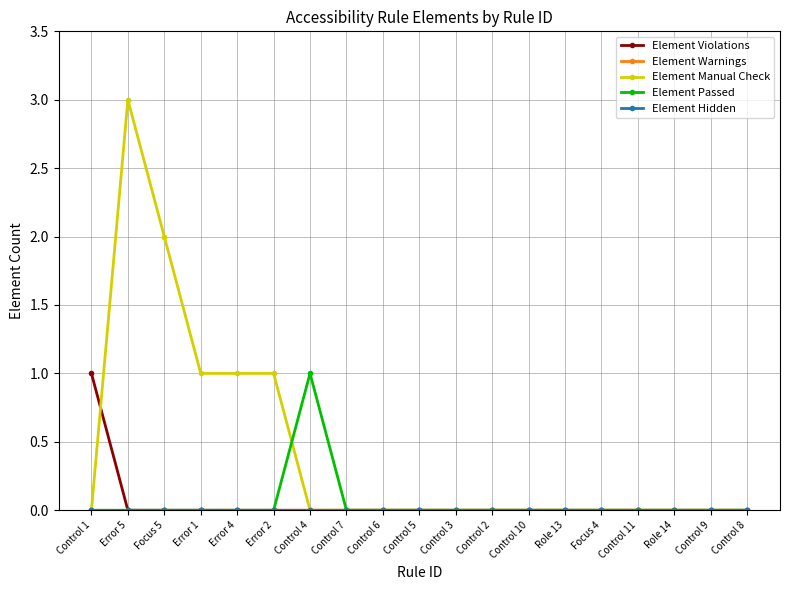

Is this an area chart (filled region under the line)?

No